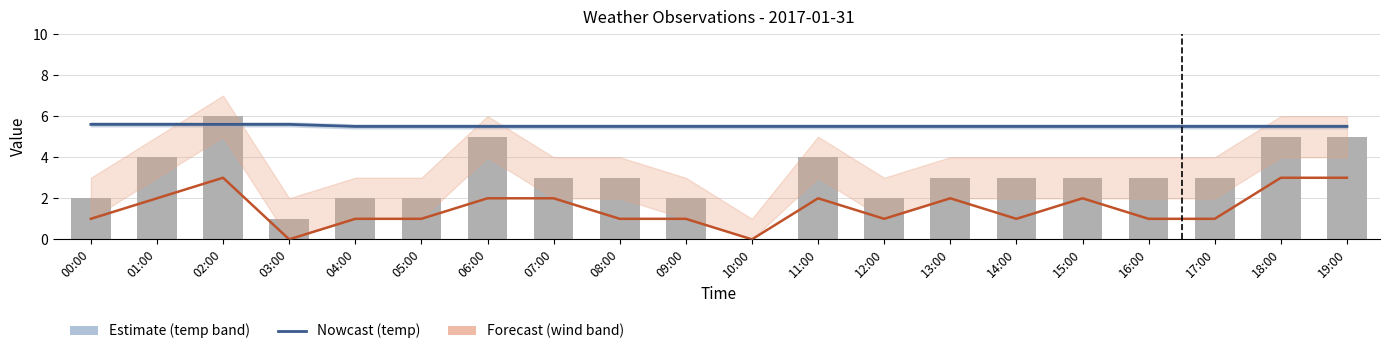

What is the average value of the temp series?

5.5